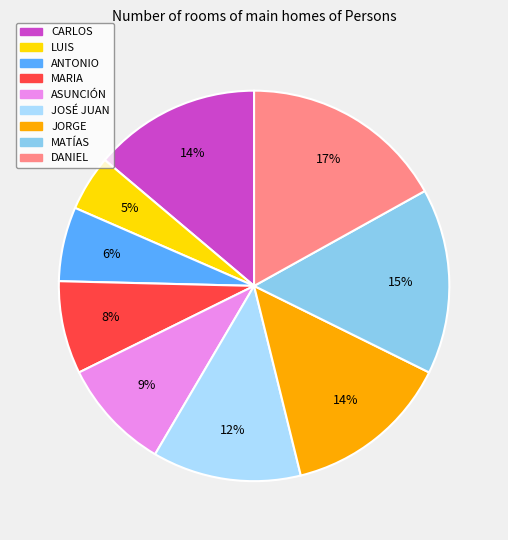

Combined, do JOSÉ JUAN and MATÍAS account for over 50%?

No